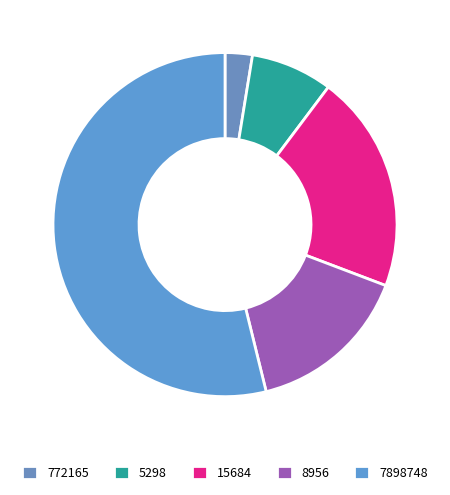

How many slices are in this pie chart?

5